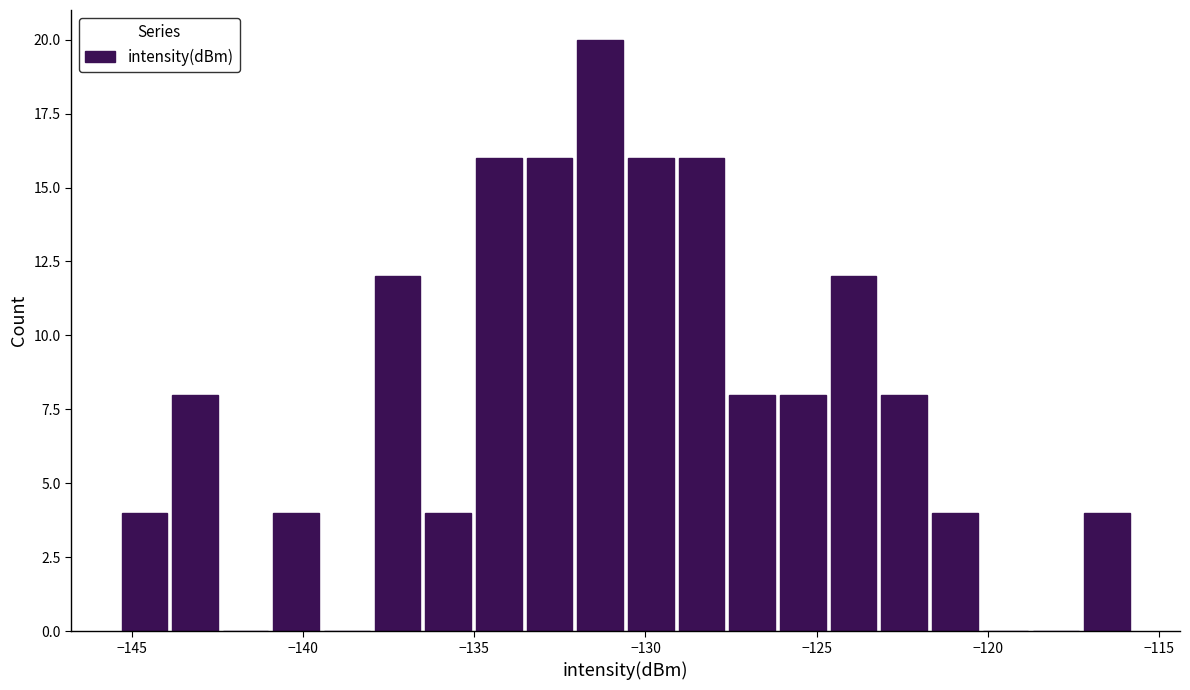

Read against the x-axis, roughly where is the centre of the tallest bar?

-131.5